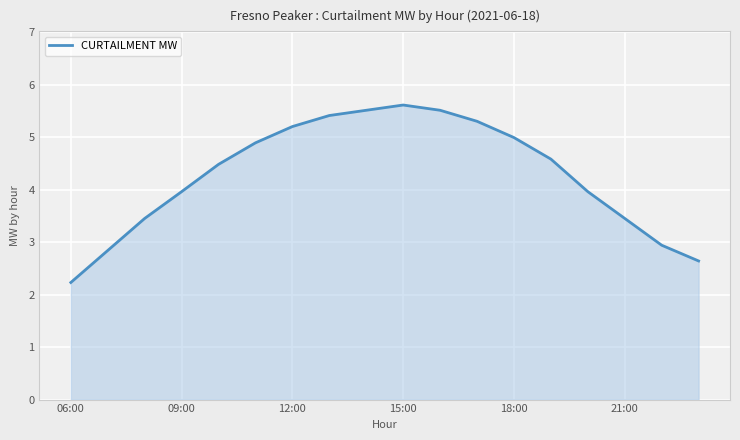

What is the maximum value shown in the chart?

5.6